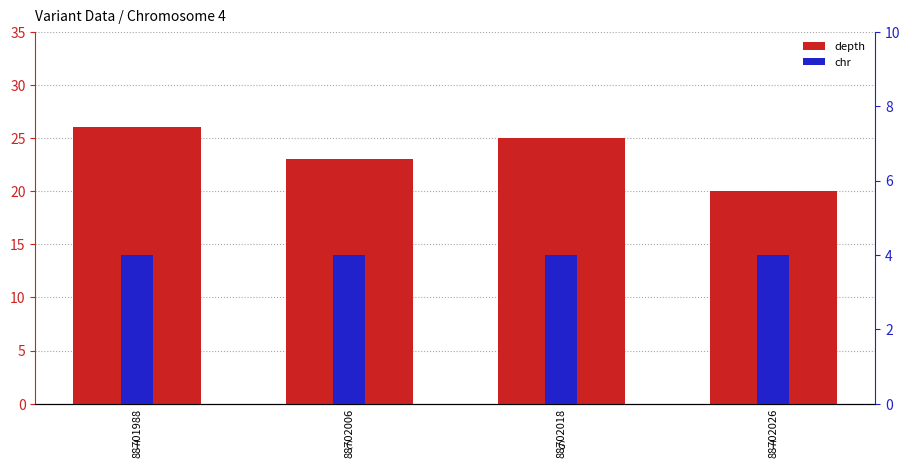

Rank the series at 88701988 from highest to lowest value.

depth, chr